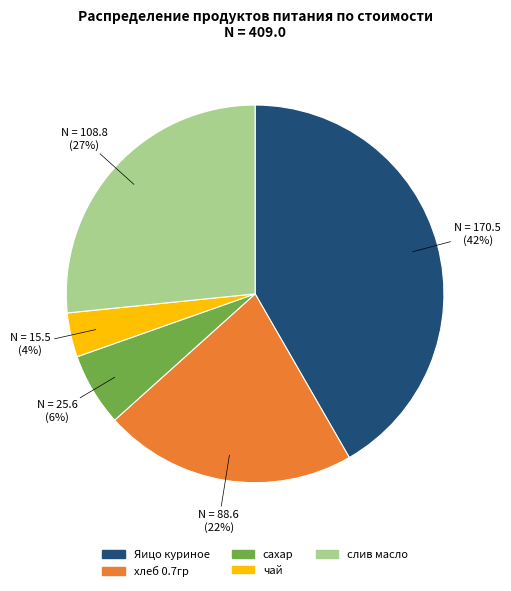

The чай slice represents 4% of the pie. True or false?

True